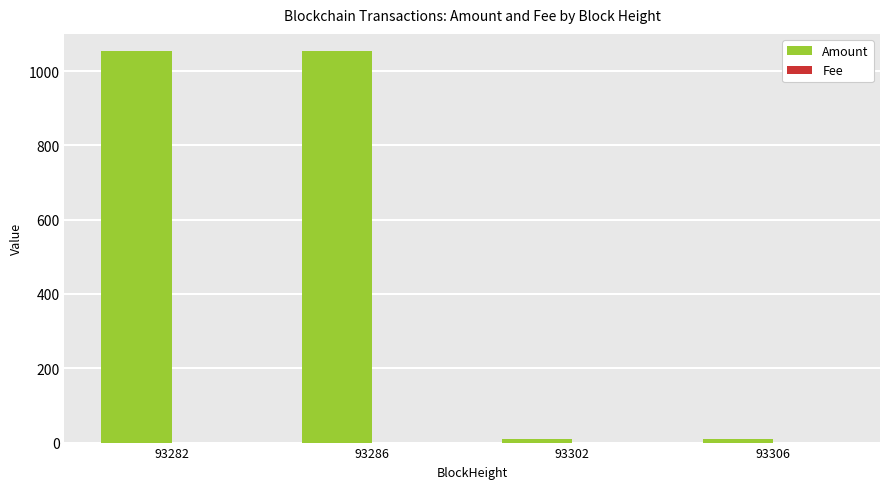

Between 93286 and 93302, which series saw the biggest shift?

Amount